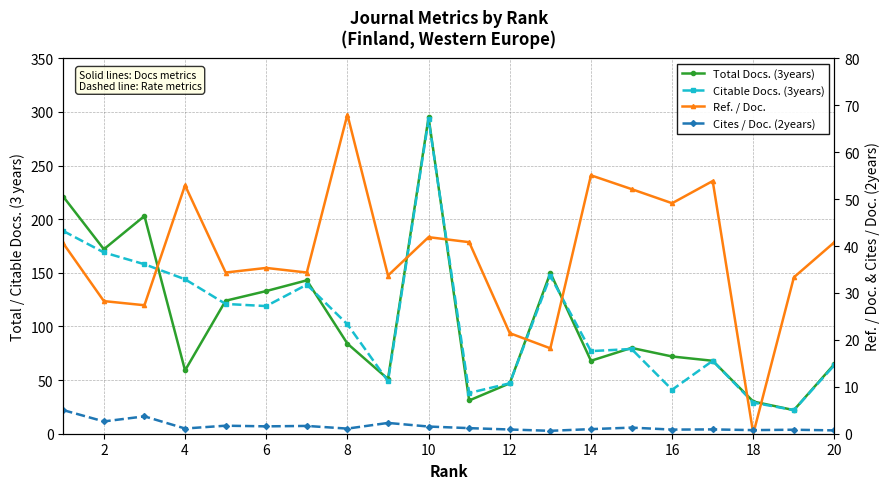

Rank the series by their maximum value, from lowest to highest.

Cites / Doc. (2years), Ref. / Doc., Citable Docs. (3years), Total Docs. (3years)